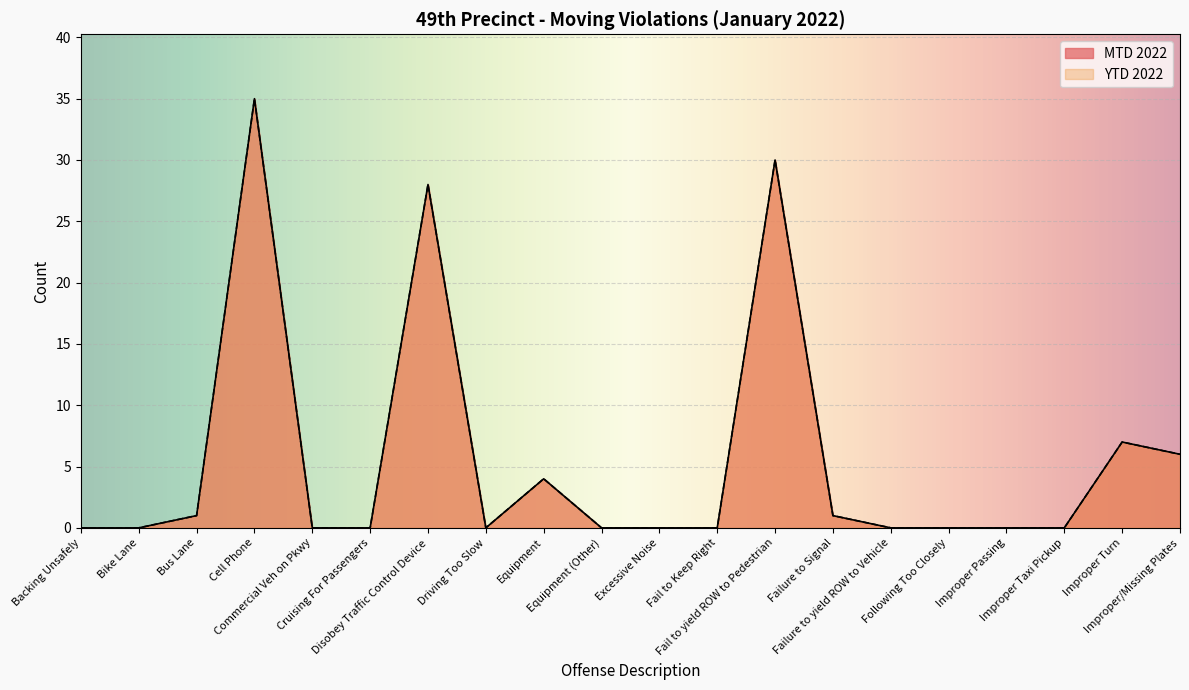

What are all the series names shown in the legend?

MTD 2022, YTD 2022